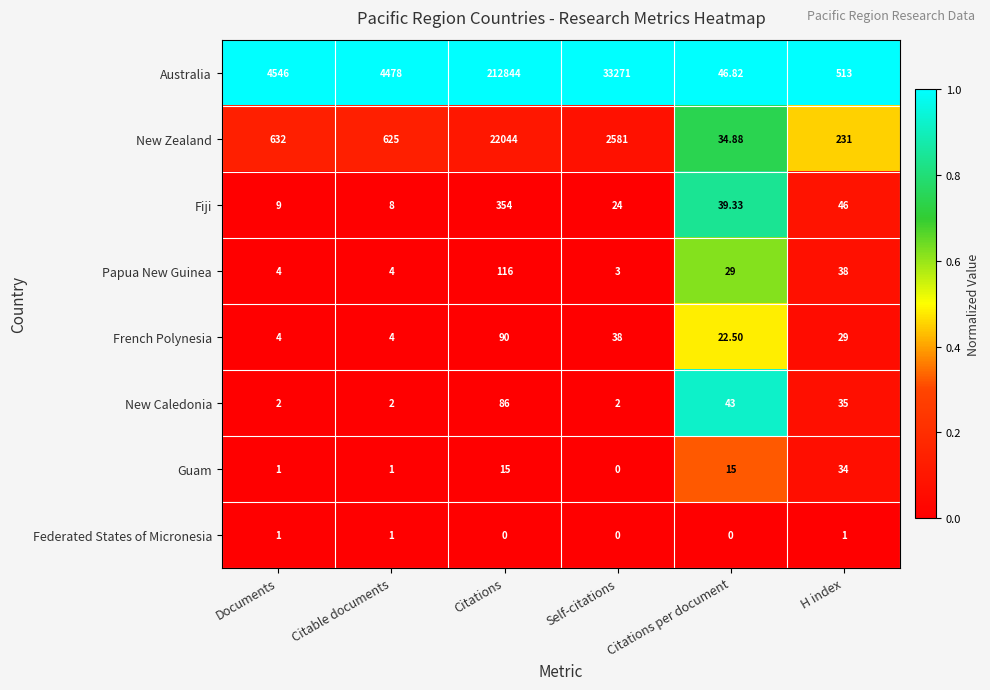

At which category is the sum across all series the highest?

Citations